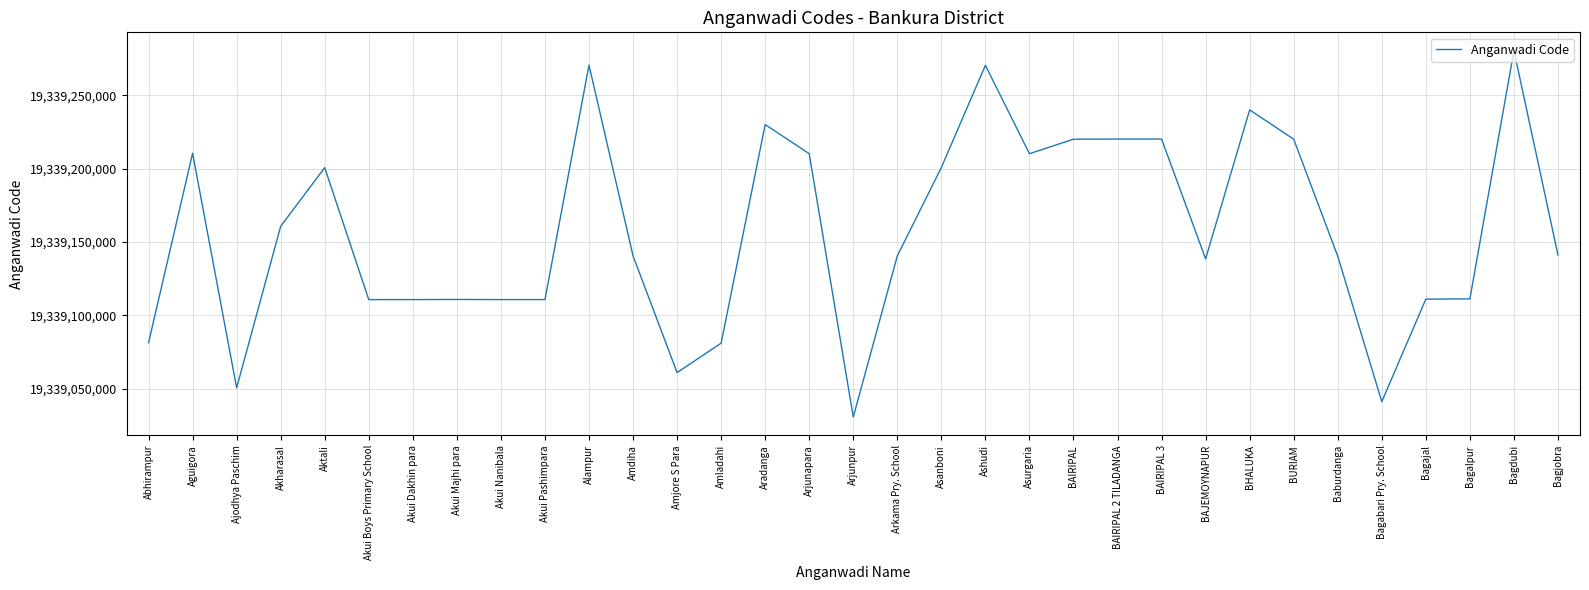

How many lines are shown in the chart?

1